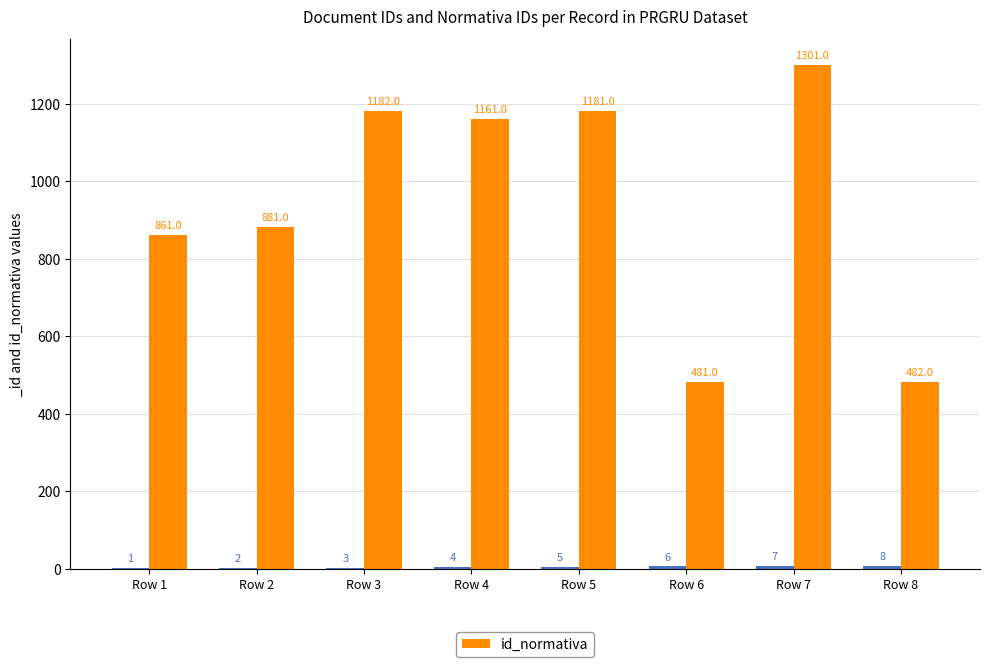

What is the greatest value displayed?

1301